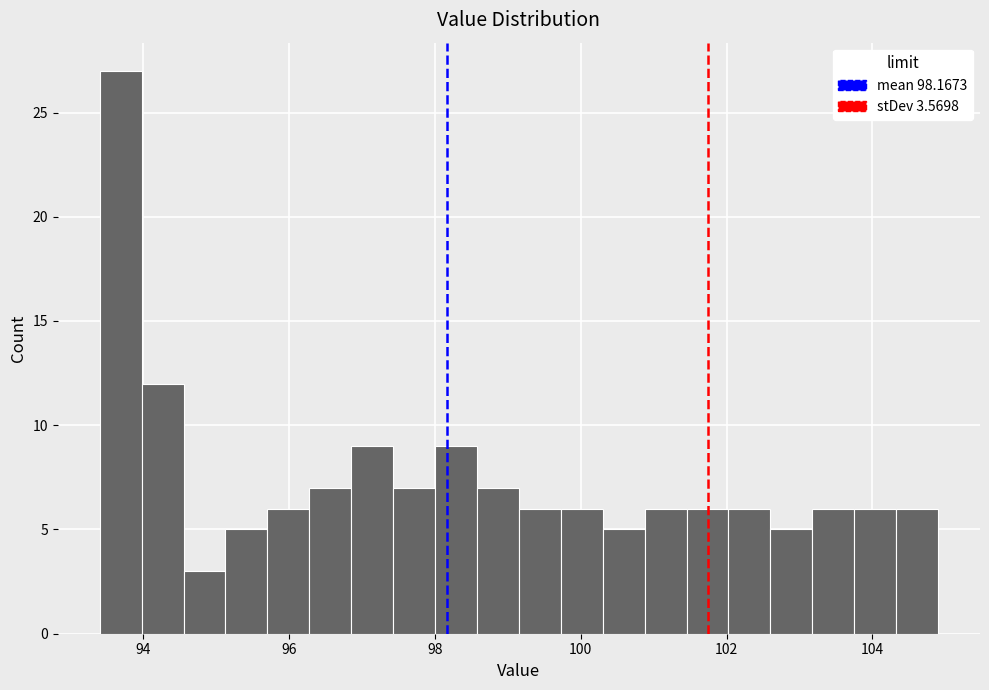

Around what value on the x-axis is the tallest bar? Give the approximate position of its centre, as read against the axis.

93.6